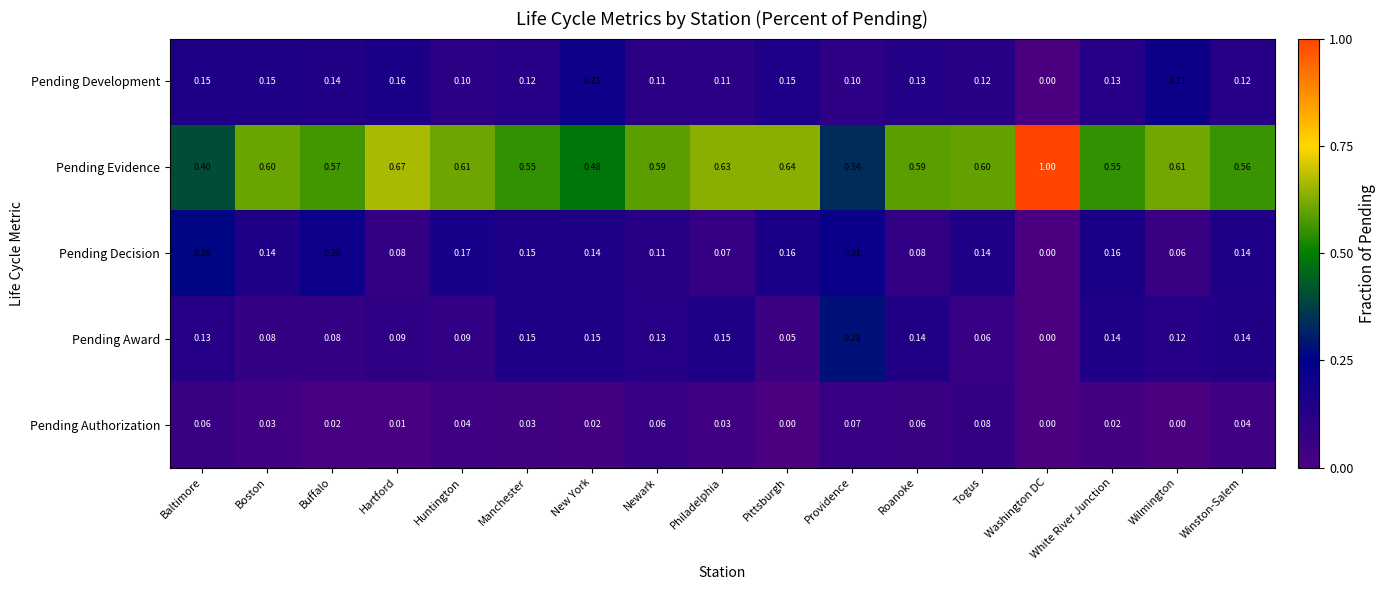

Which series has the widest spread of values?

Pending Evidence